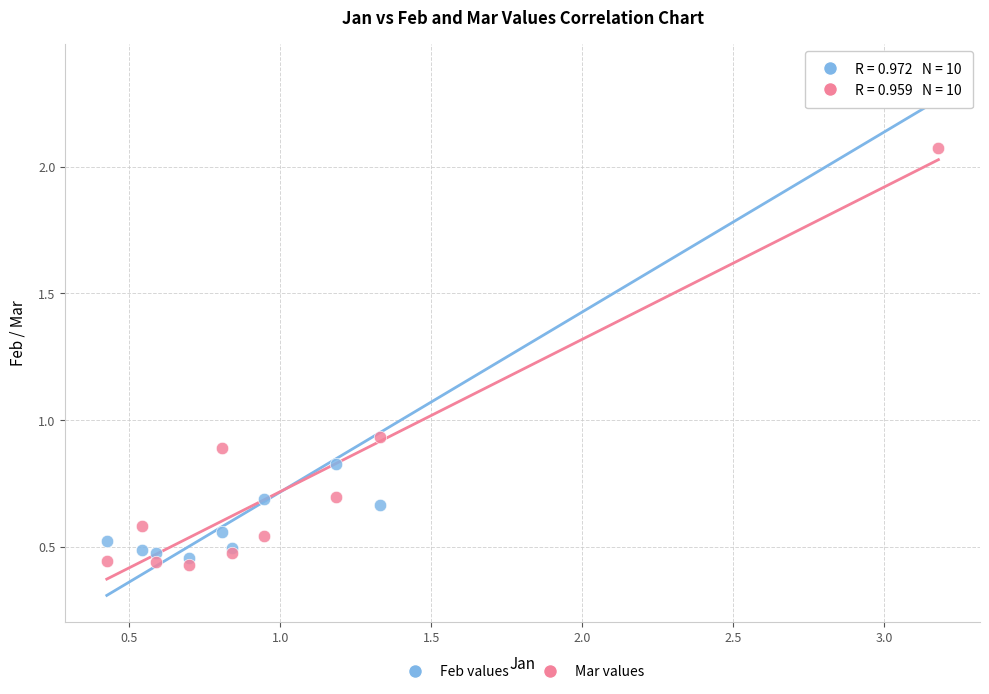

What are all the series names shown in the legend?

Feb values, Mar values